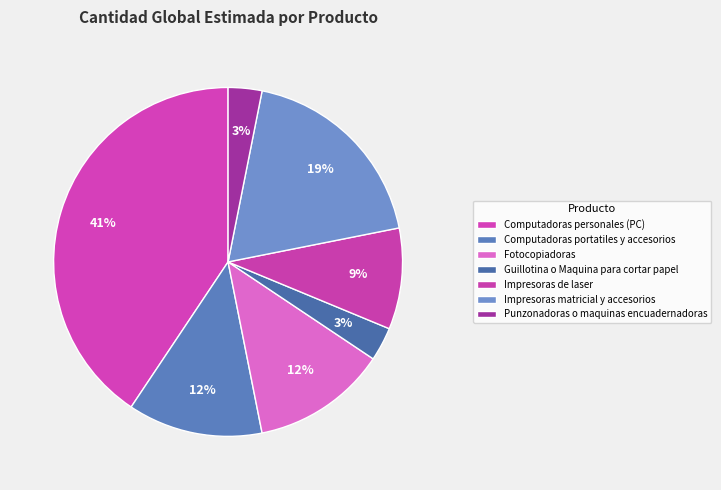

What is the total percentage of Impresoras matricial y accesorios and Fotocopiadoras?

31.2%